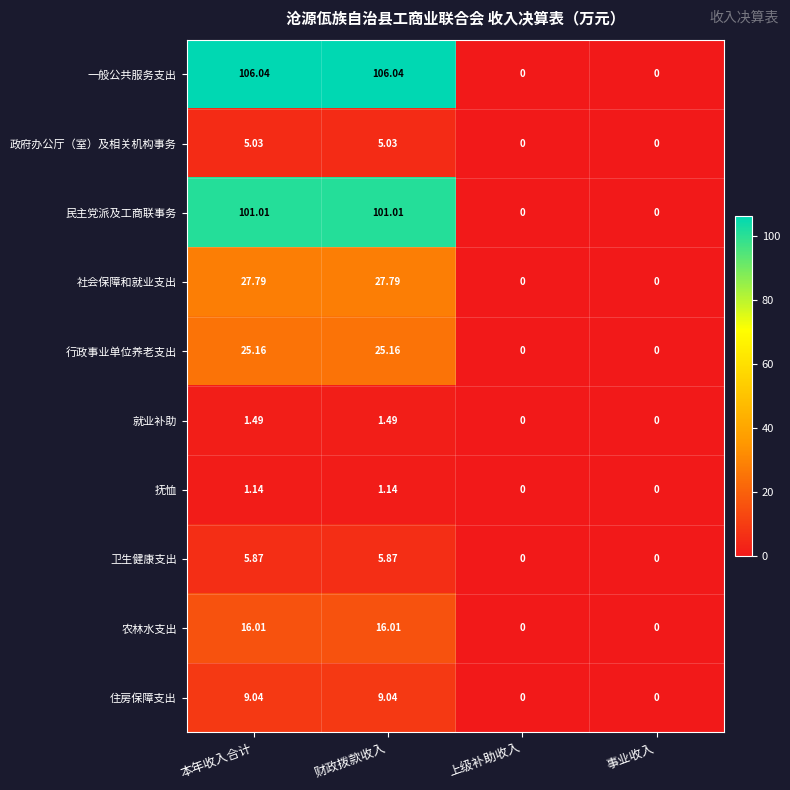

At which label does 卫生健康支出 first exceed 5?

本年收入合计